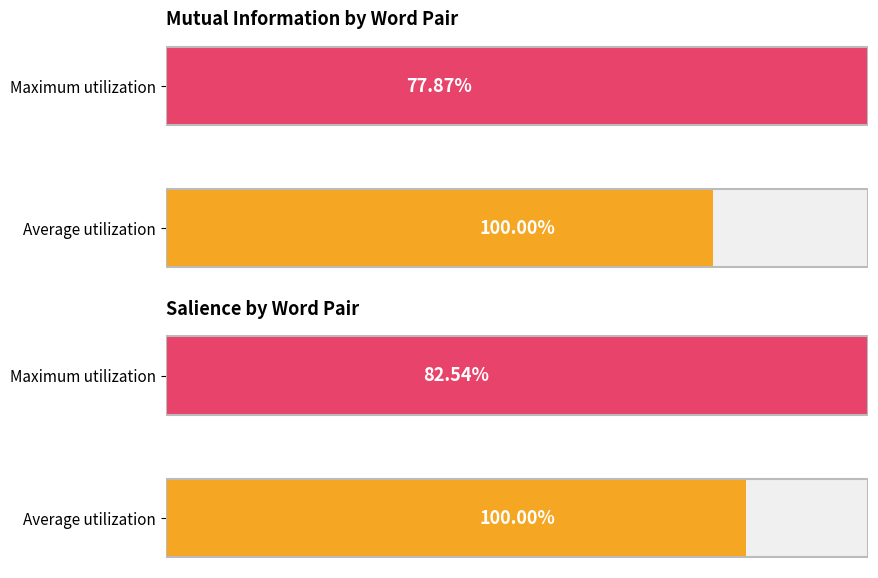

How many groups of bars are there?

2